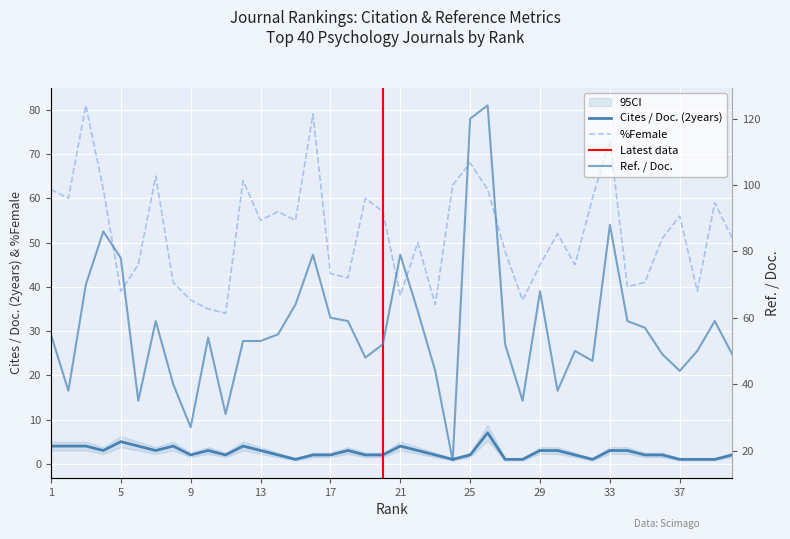

How many values in the Cites / Doc. (2years) series exceed 2?

19